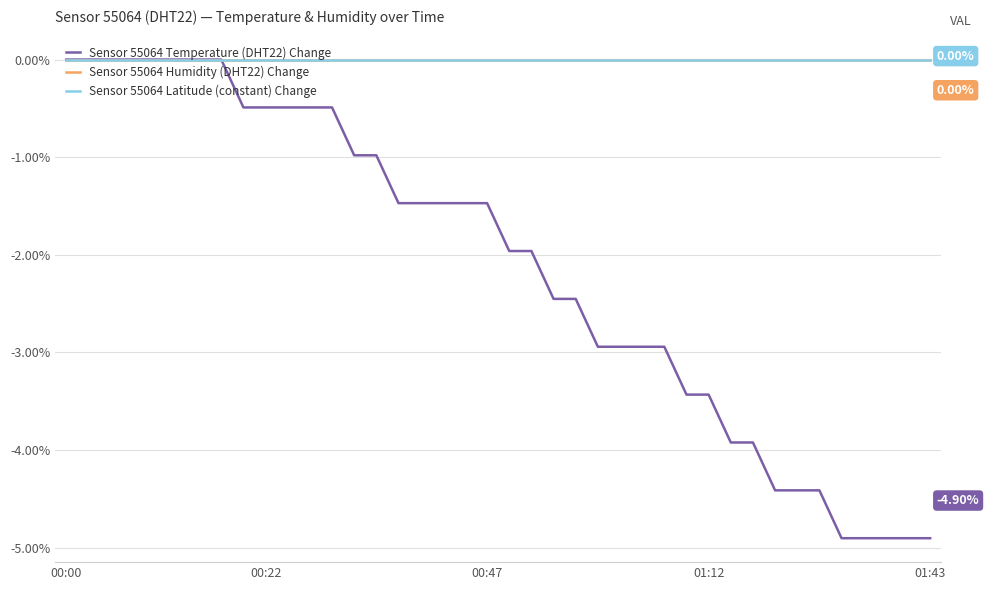

Does the chart have visible grid lines?

Yes